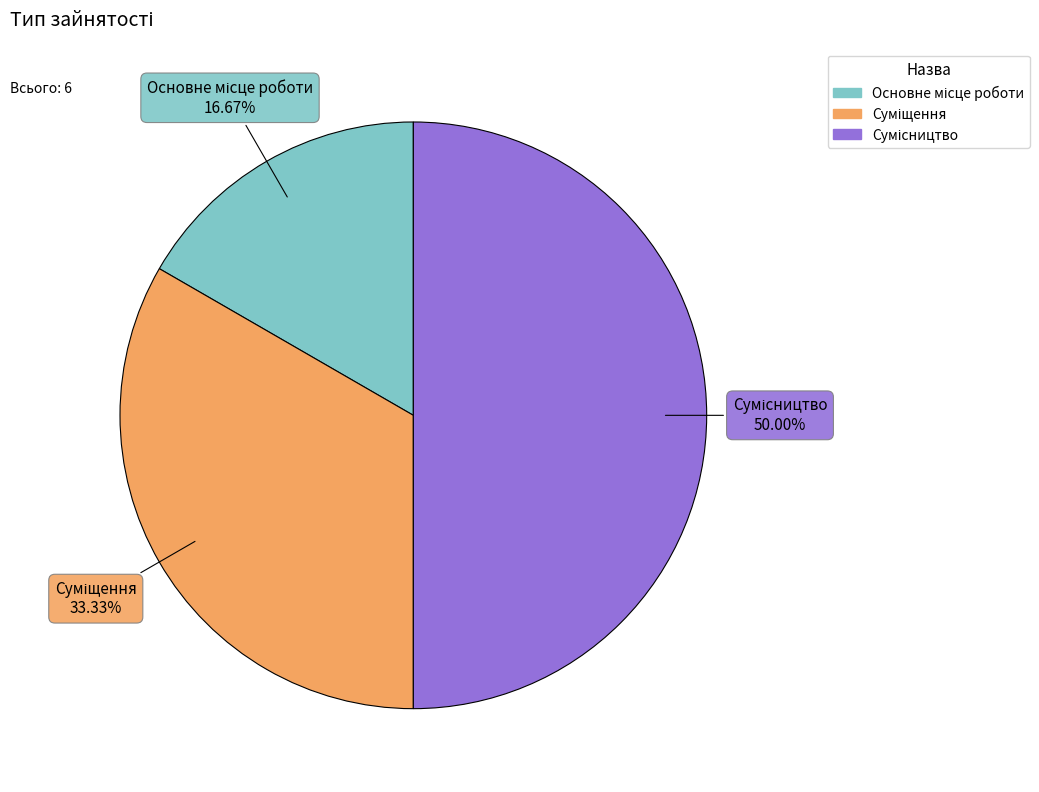

How many segments does this pie chart have?

3